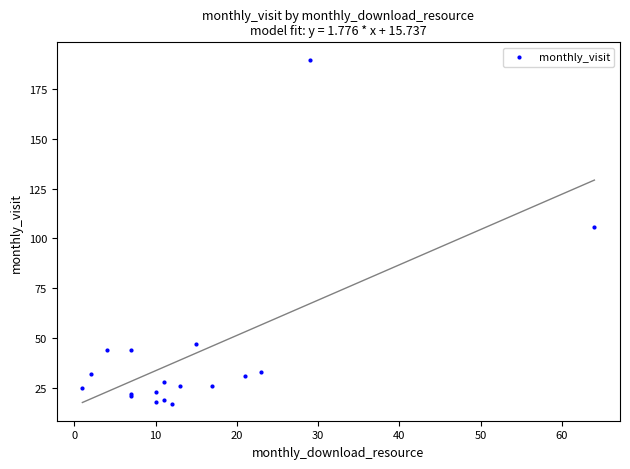

What Y value in the scatter plot is closest to 103?

106